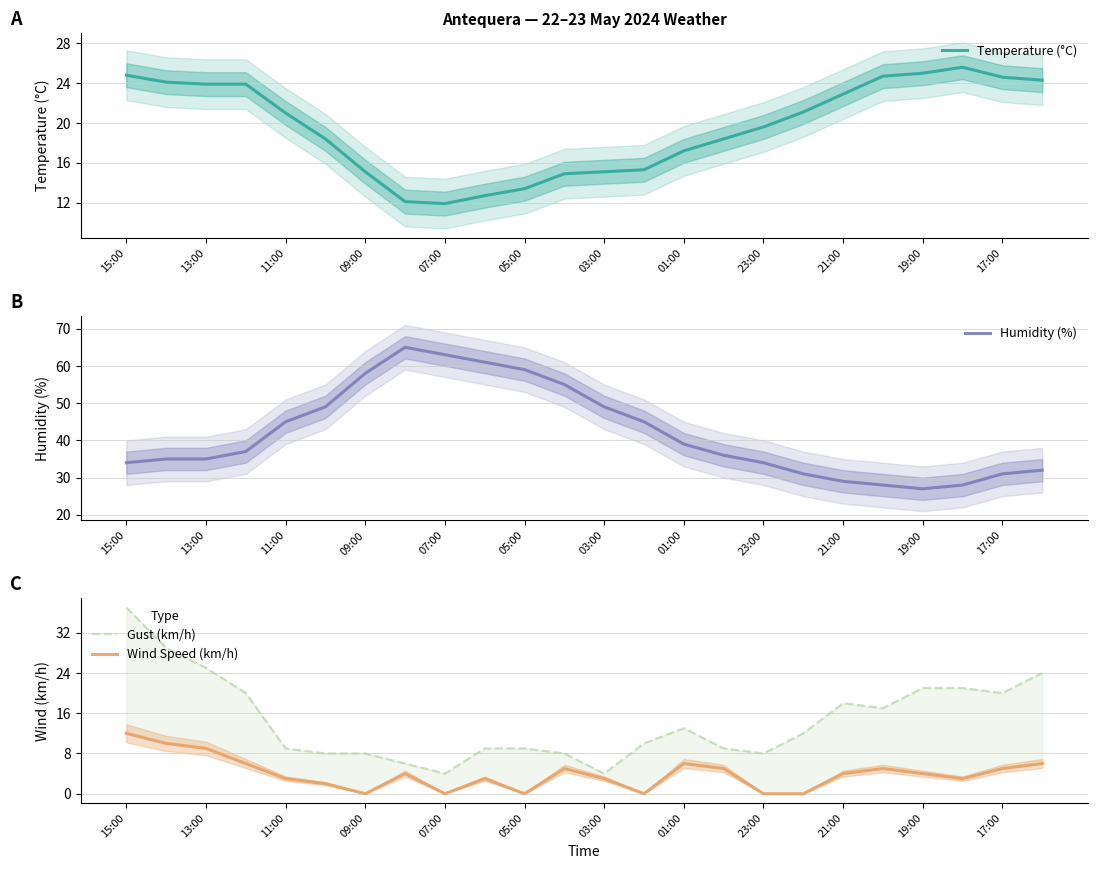

The value of Temperature (°C) at 03:00 is 25.4. True or false?

False